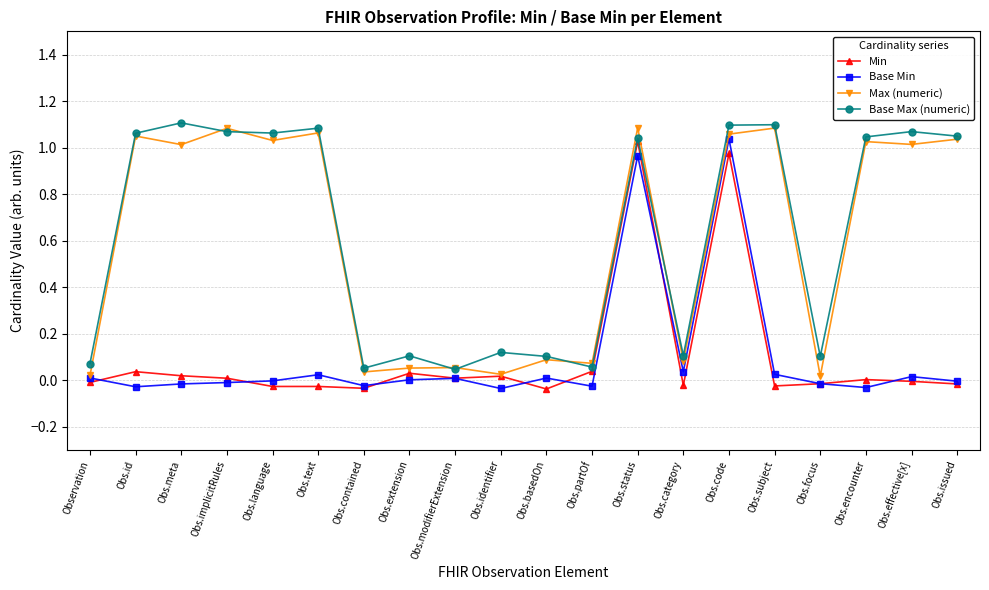

The value of Base Min at Obs.id is -0.0. True or false?

True